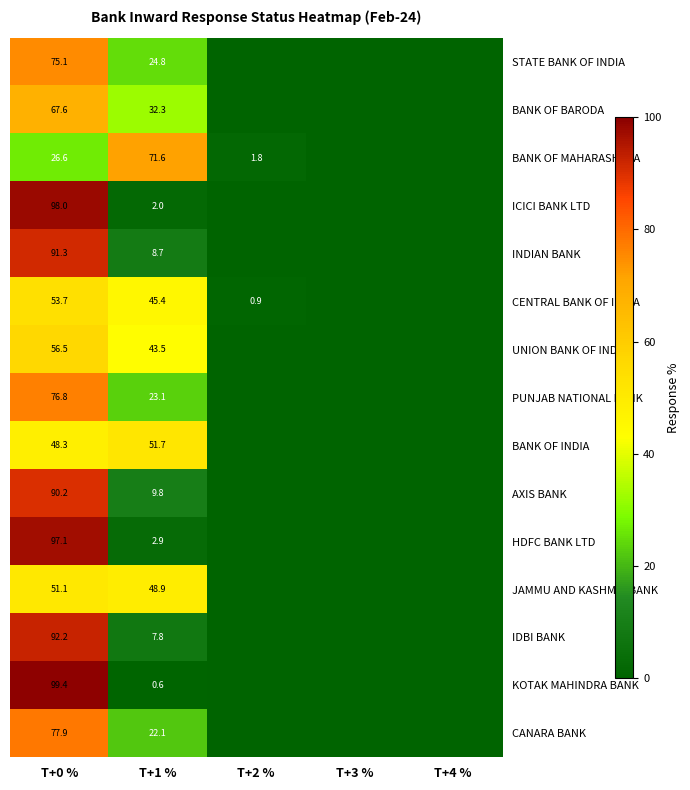

What is the maximum value shown in the chart?

99.4